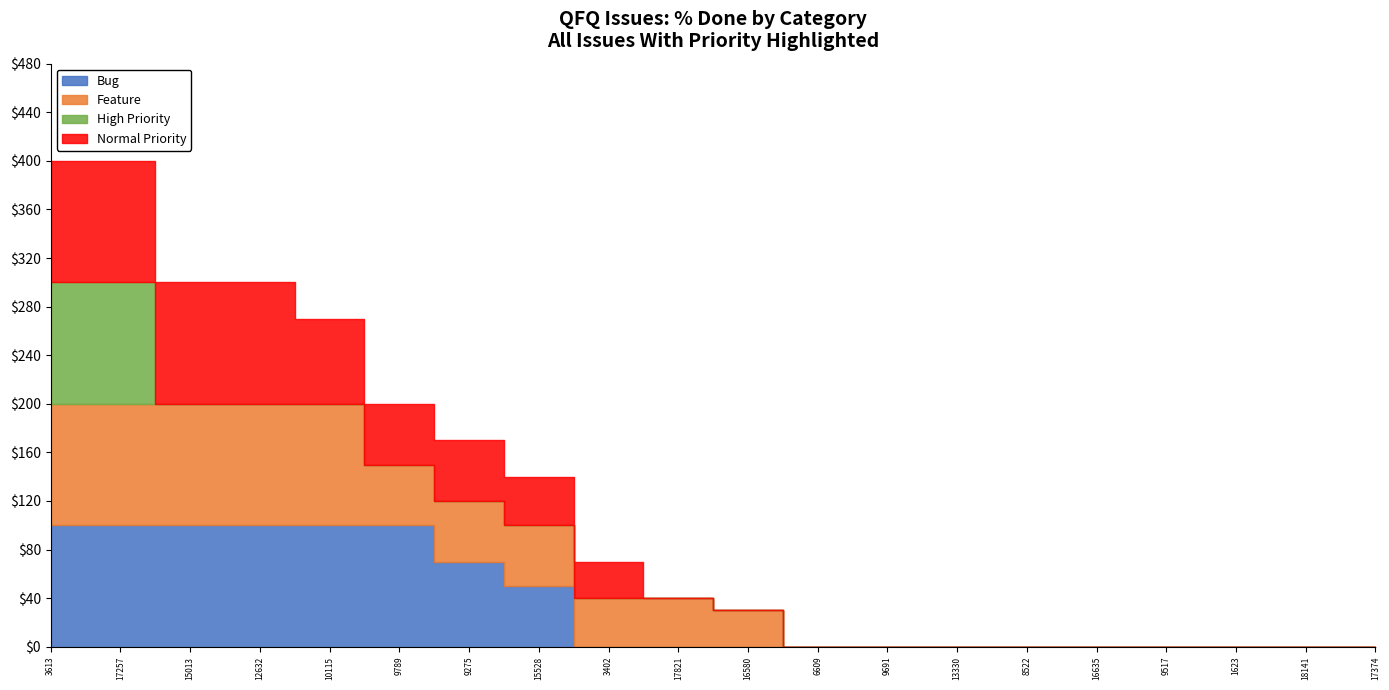

What is the maximum value shown in the chart?

100